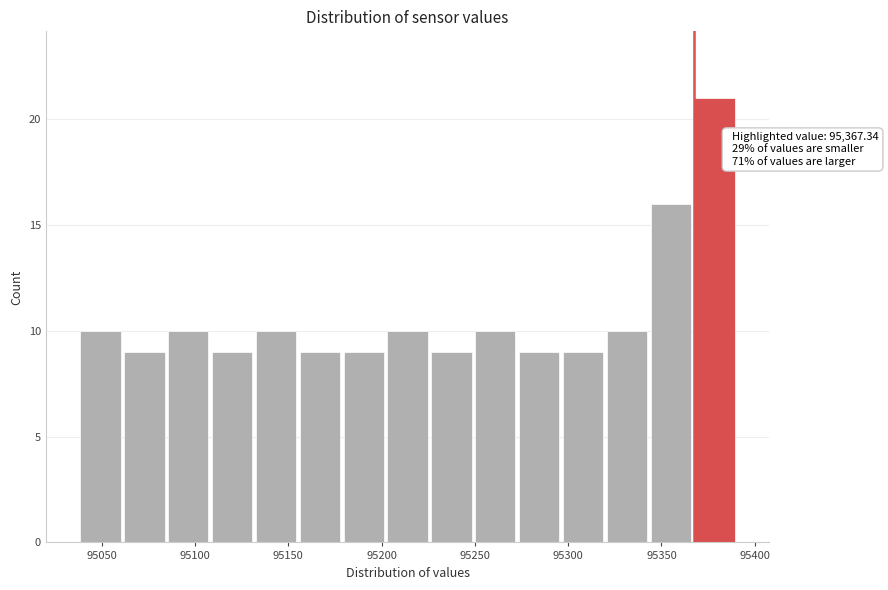

Which range on the x-axis has the tallest bar?

95365 to 95390